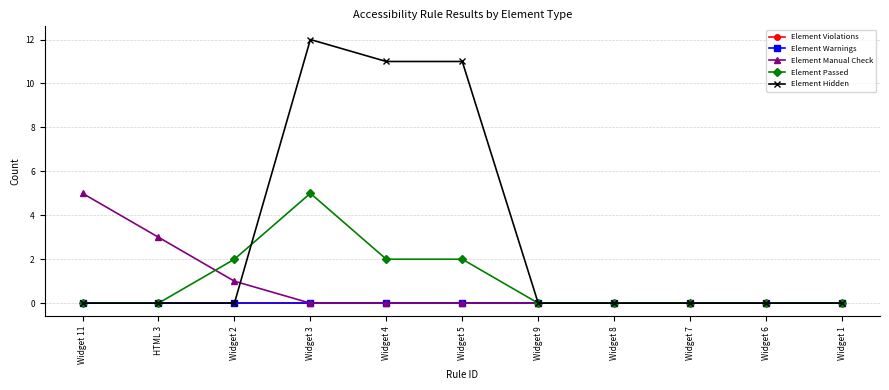

Does the chart have visible grid lines?

Yes